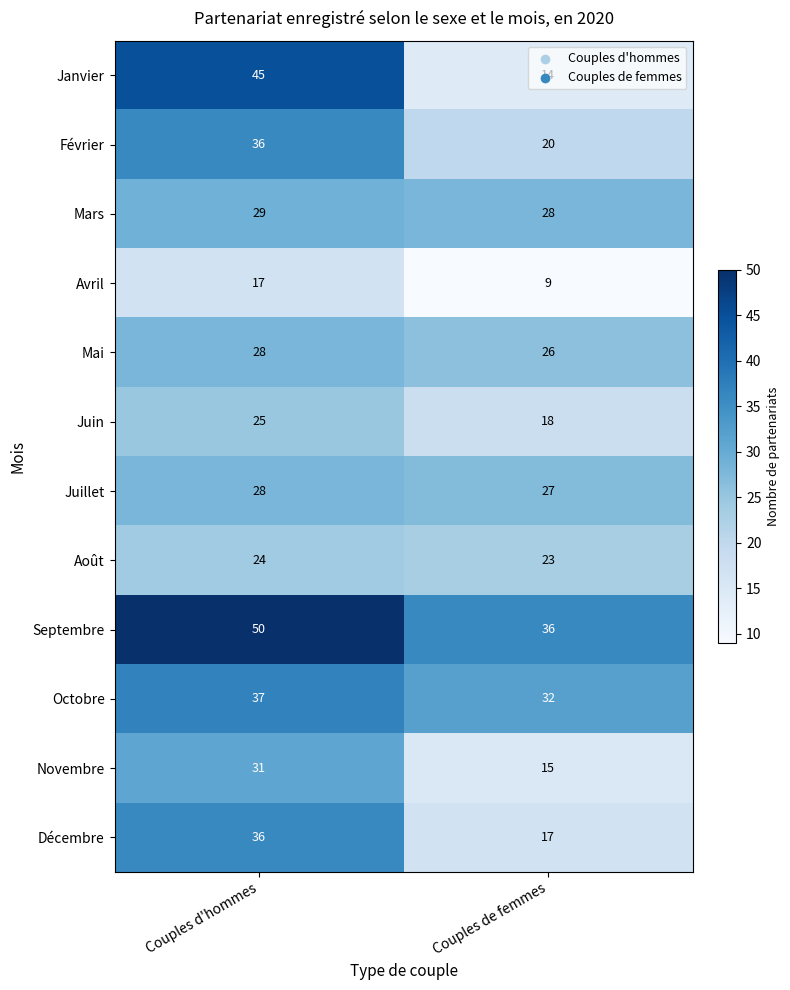

Which series has the largest total across all categories?

Septembre